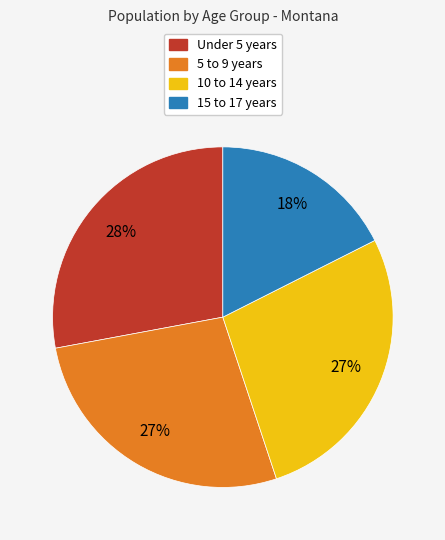

How many segments does this pie chart have?

4